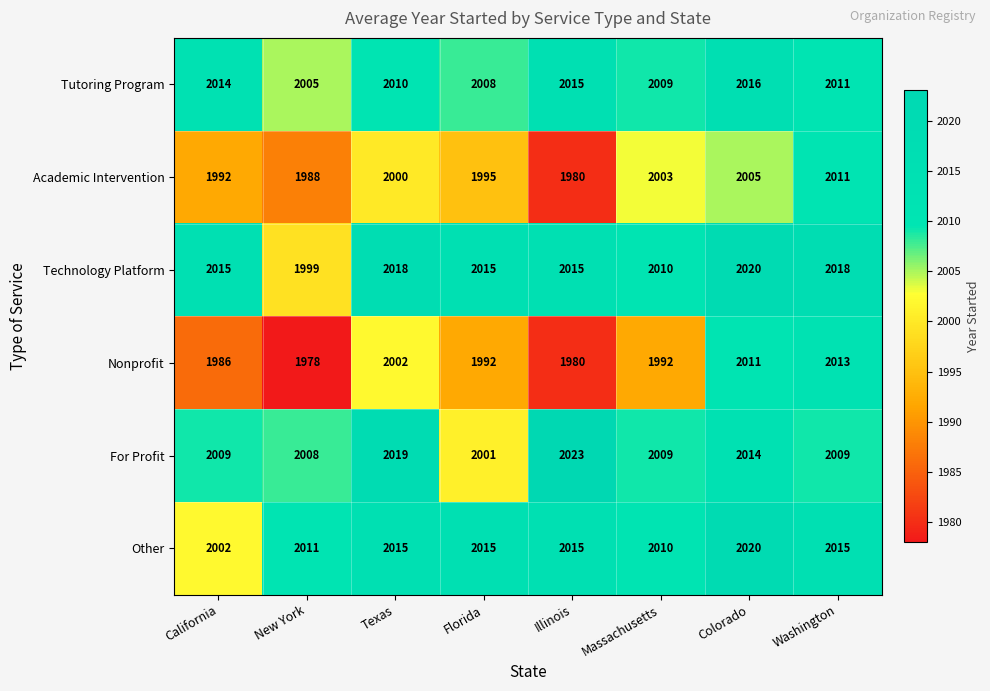

How many data points does each series have?

8